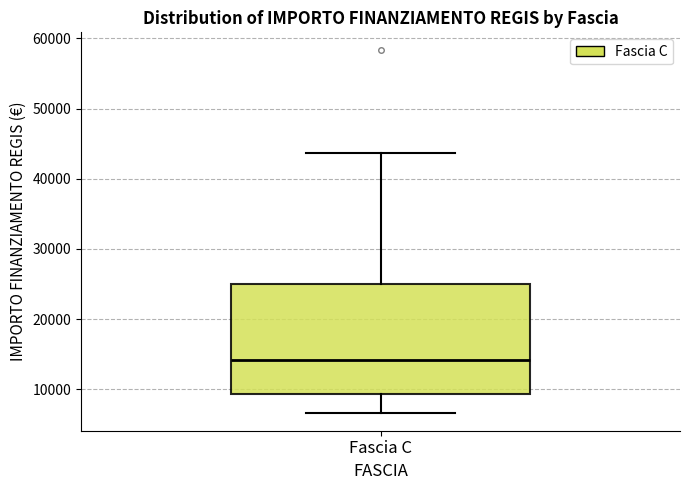

Read this box plot against the y-axis: the position of the median line, the range covered by the box, and the ends of both whiskers. The values are not printed on the chart, so give them approximately, as read against the axis.

median 14000, box 9000 to 25000, whiskers 7000 to 44000